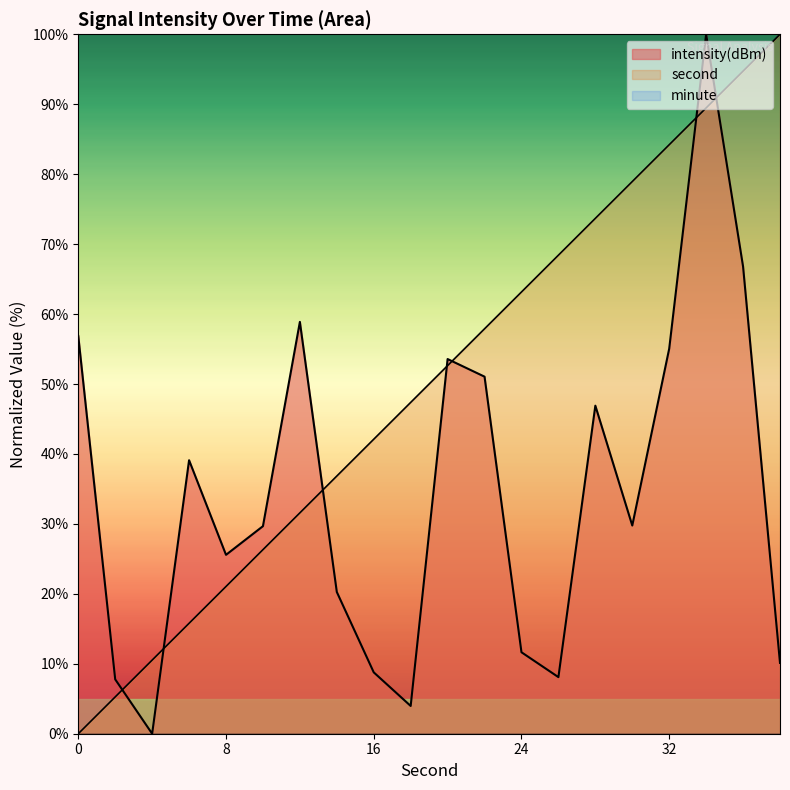

Reading left to right, what are all the values shown in this chart?

second: 0.0	5.3	10.5	15.8	21.1	26.3	31.6	36.8	42.1	47.4	52.6	57.9	63.2	68.4	73.7	78.9	84.2	89.5	94.7	100.0
intensity: 56.9	7.8	0.0	39.1	25.6	29.7	58.9	20.3	8.8	4.0	53.6	51.1	11.6	8.1	46.9	29.8	55.1	100.0	66.8	10.1